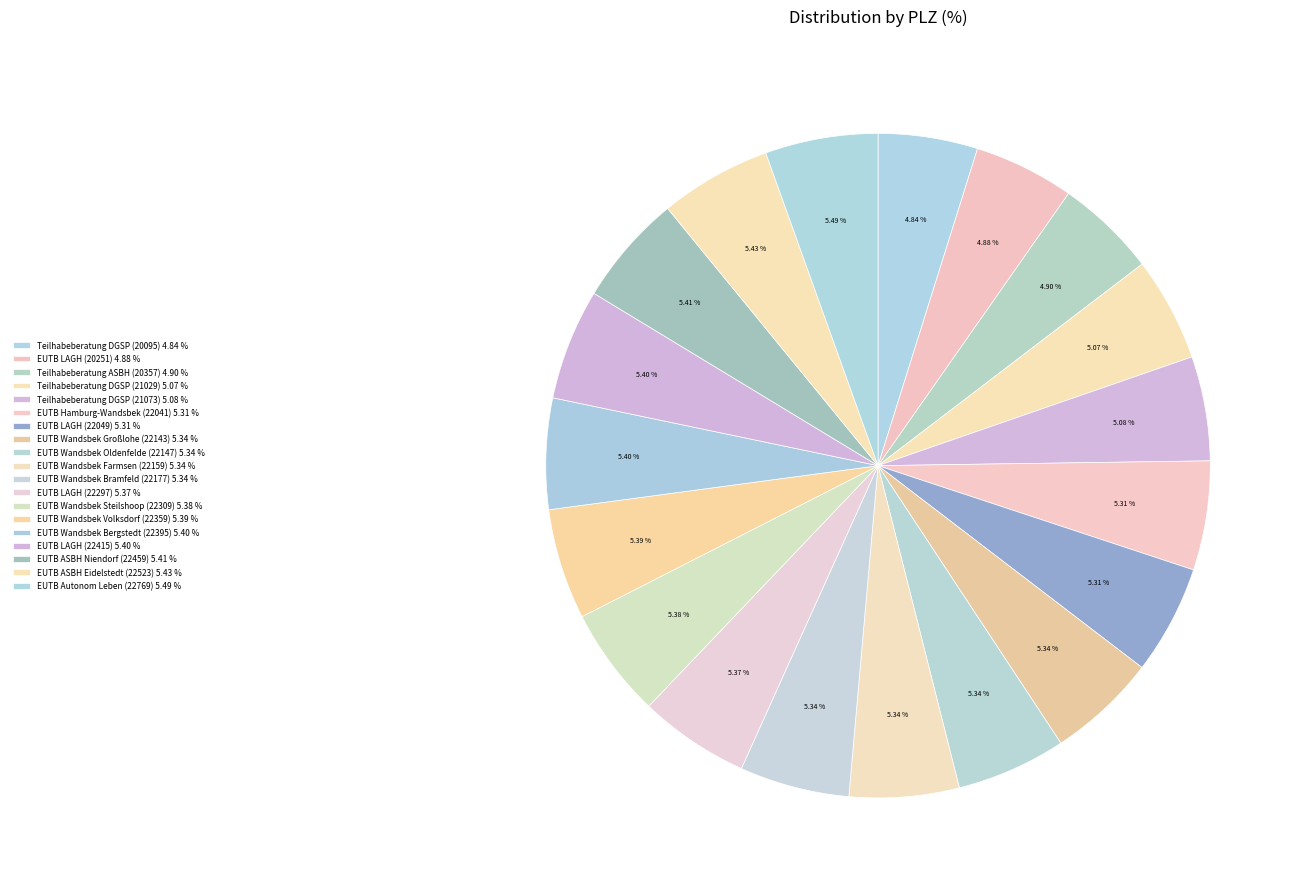

Combined, do EUTB Wandsbek Bergstedt (22395) and EUTB Wandsbek Oldenfelde (22147) account for over 50%?

No